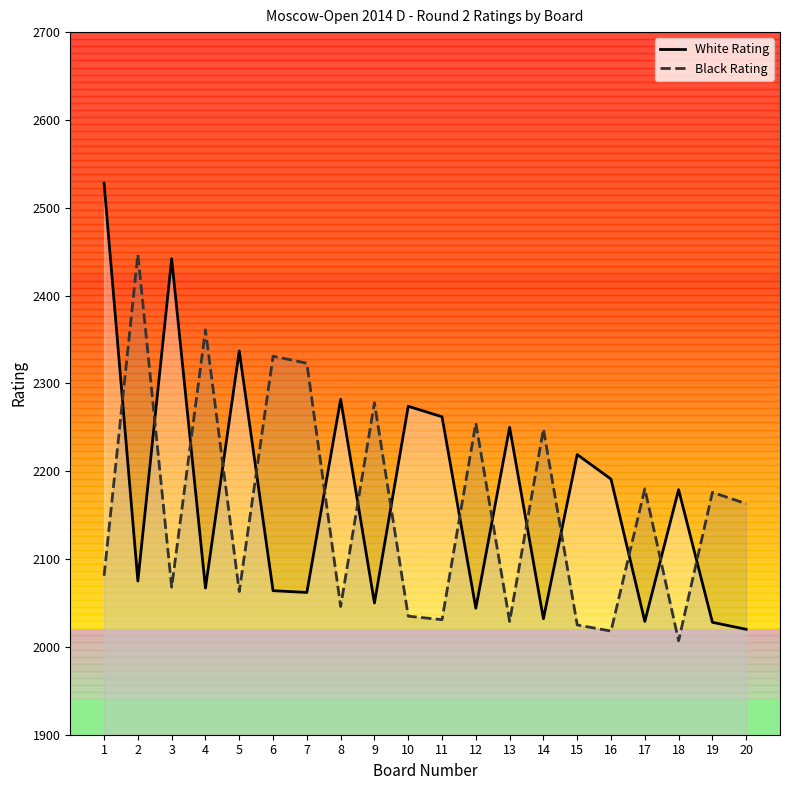

True or false: White Rating and Black Rating cross at least once.

True